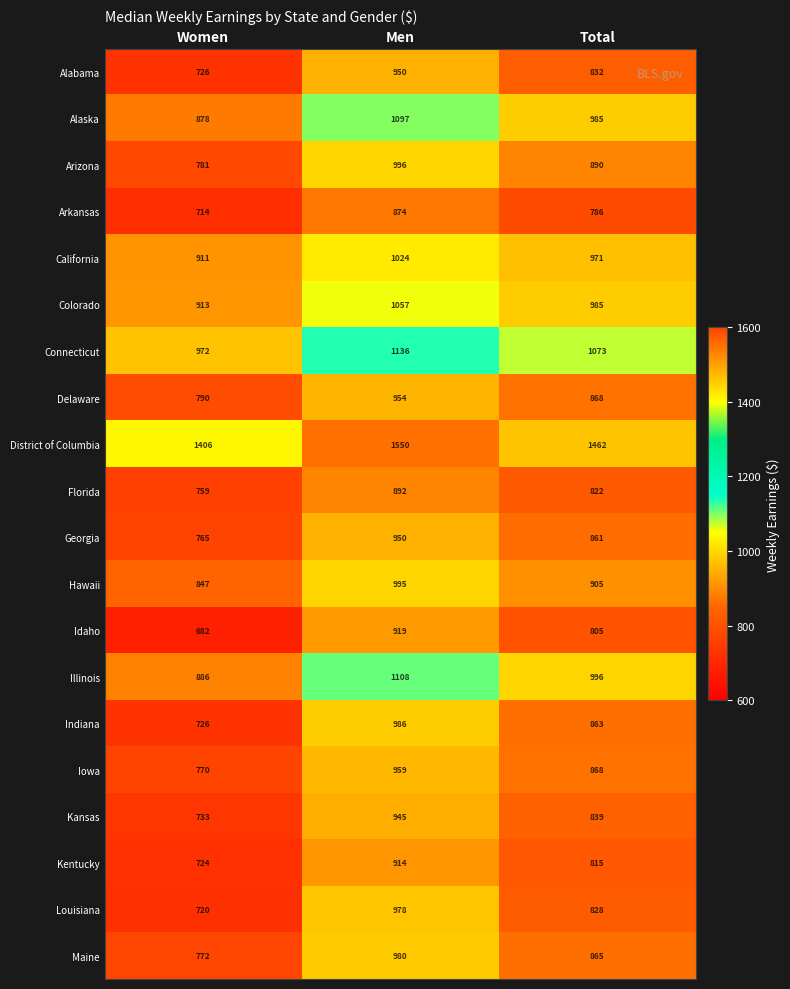

Which series has the widest spread of values?

Indiana